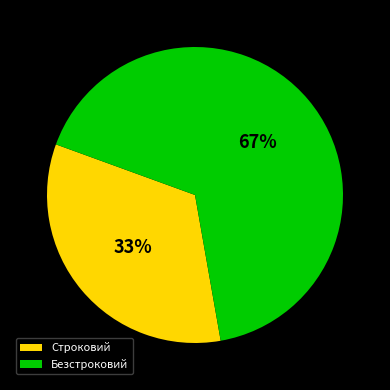

Do Строковий and Безстроковий together represent more than half of the pie?

Yes